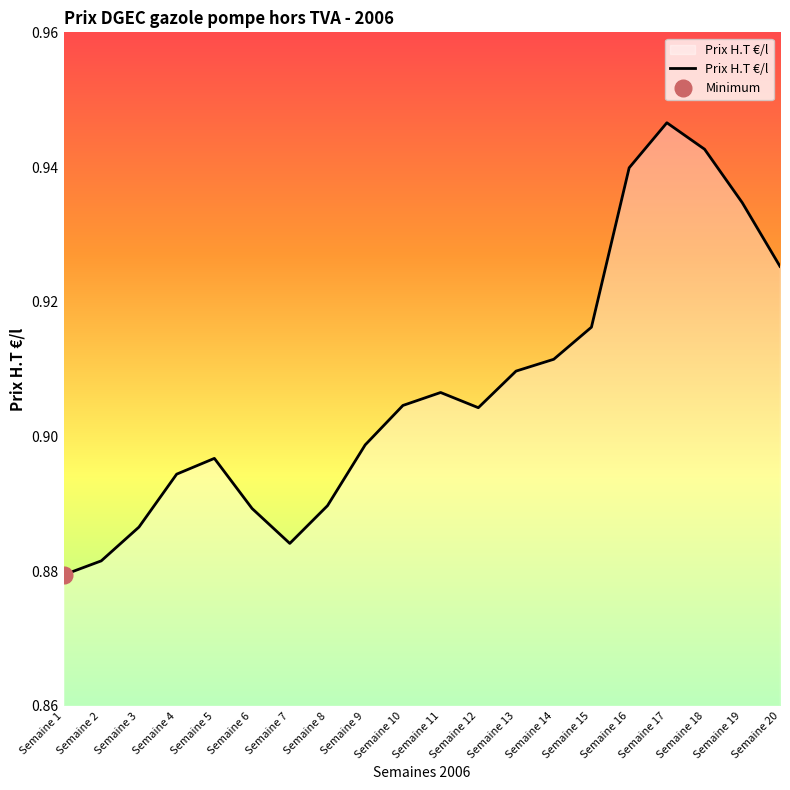

What is the greatest value displayed?

0.9